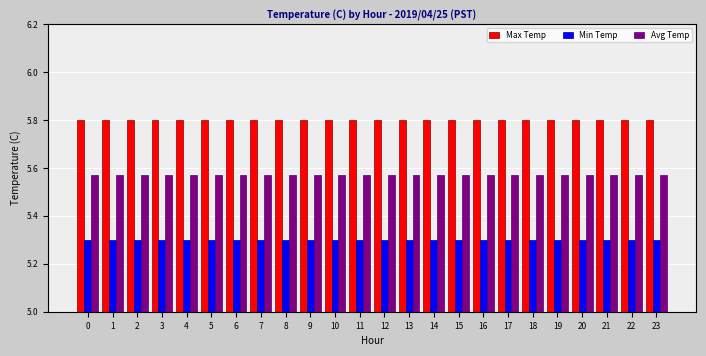

What is the difference between the highest and lowest values at 19?

0.5